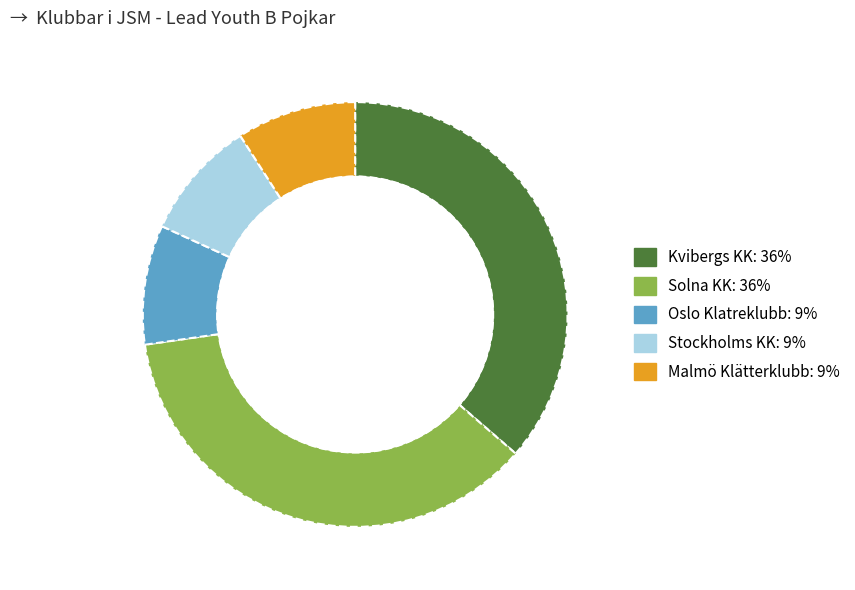

How many segments does this pie chart have?

5